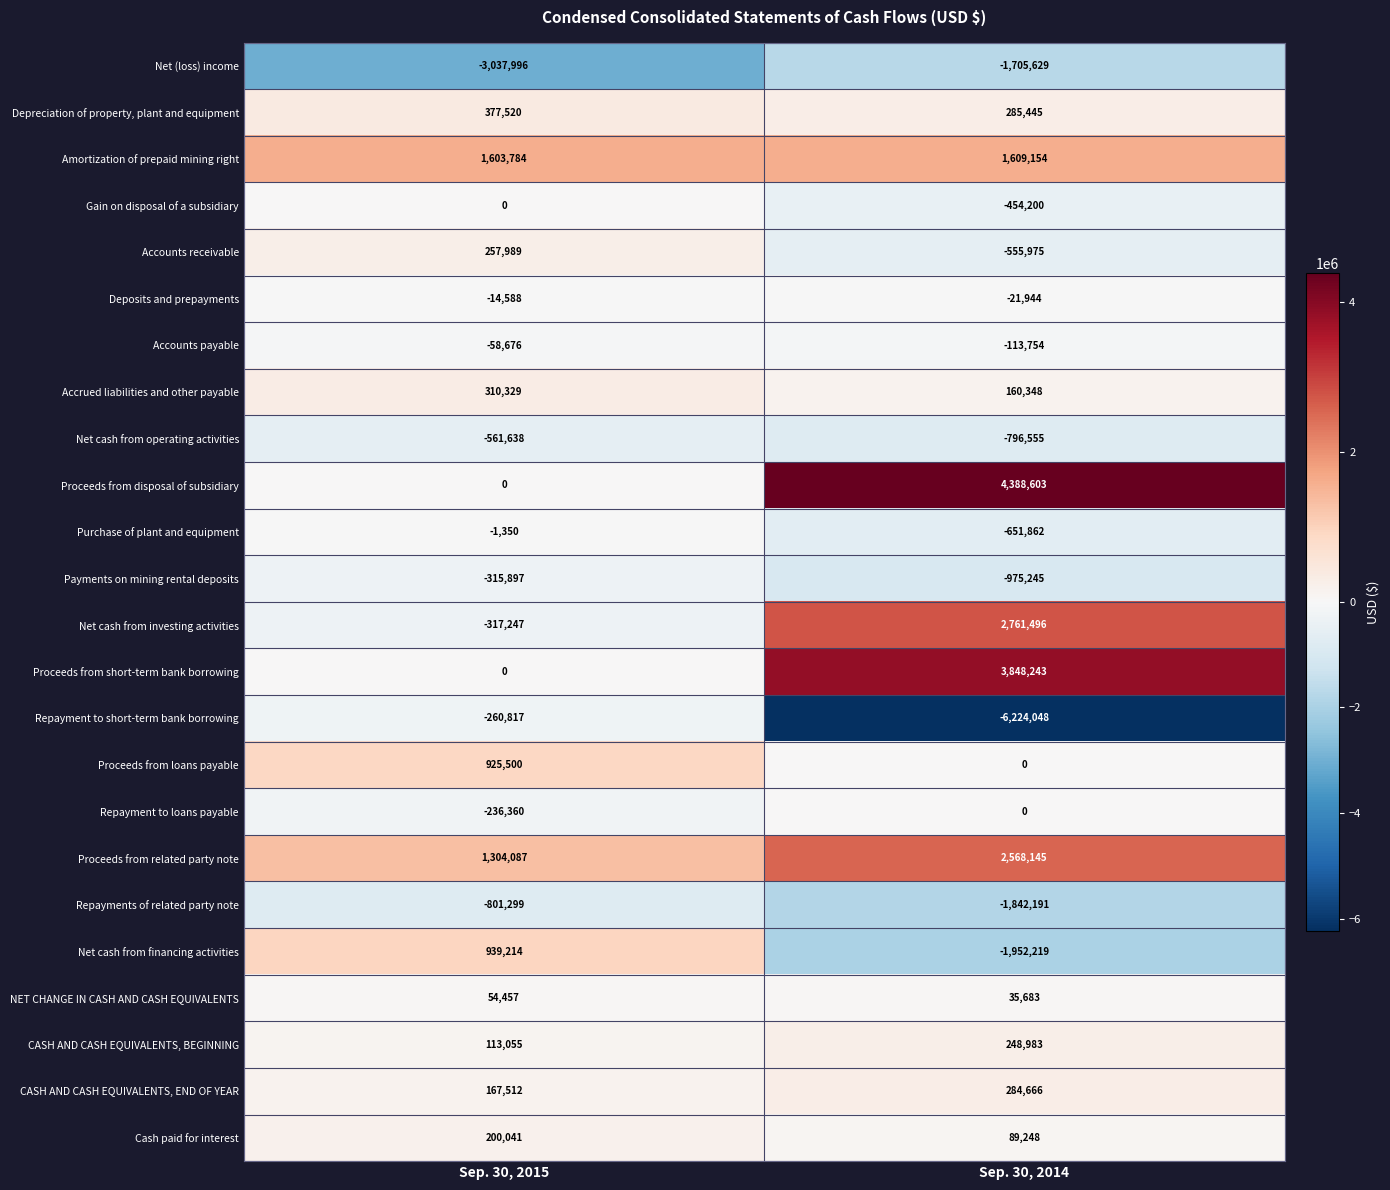

What is the approximate value of Accounts receivable at Sep. 30, 2014, to the nearest 100?

-556000